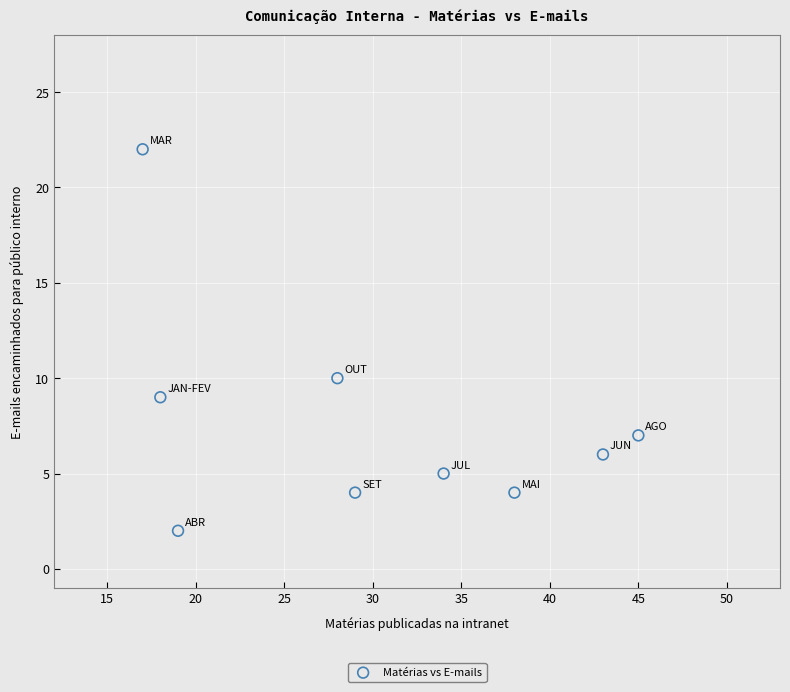

What Y value in the scatter plot is closest to 12?

10